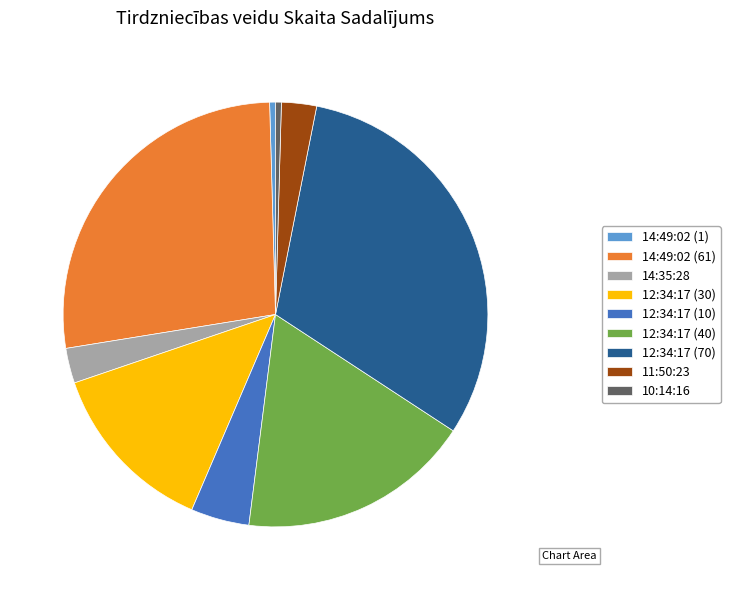

True or false: 12:34:17 (70) accounts for 17% of the total.

False